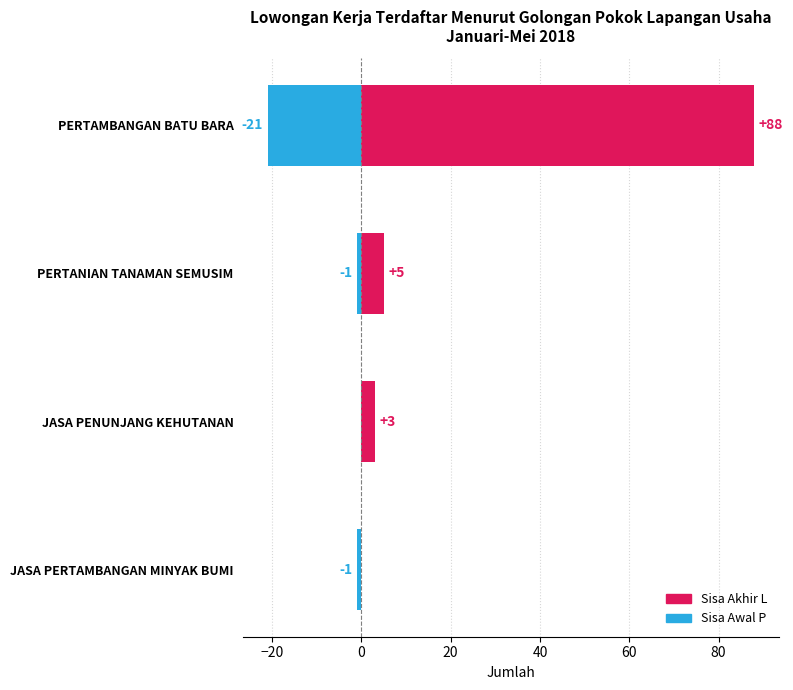

Is it true that Sisa Awal P equals 0 at JASA PERTAMBANGAN MINYAK BUMI?

False